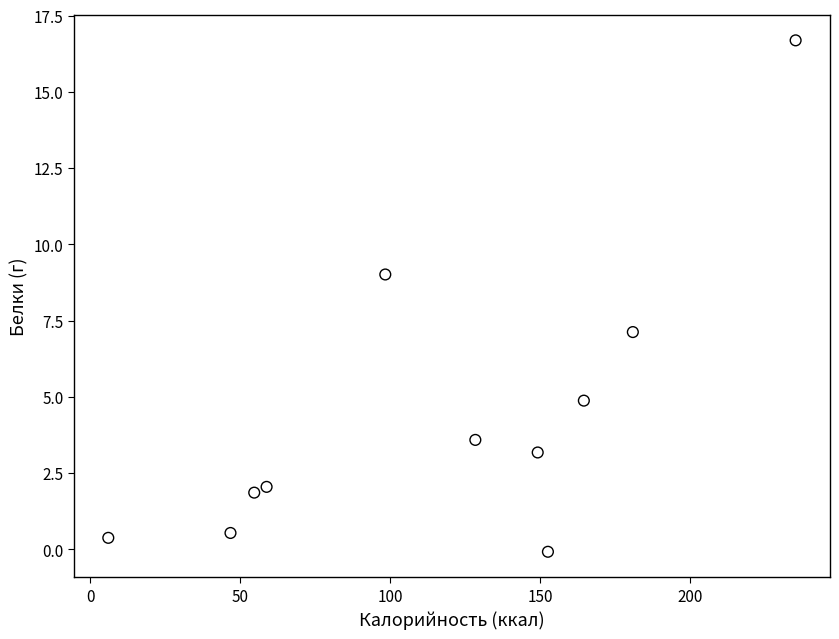

What is the average Y value?

4.5